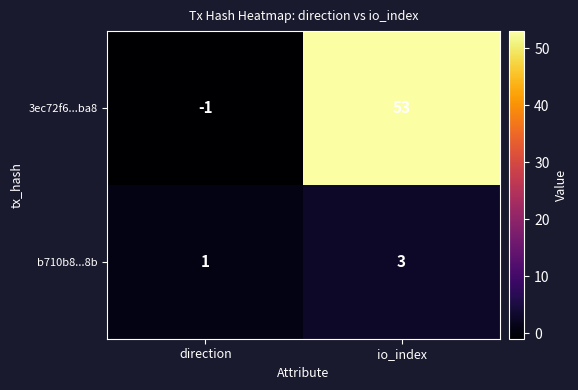

Which series has the largest total across all categories?

3ec72f6...ba8